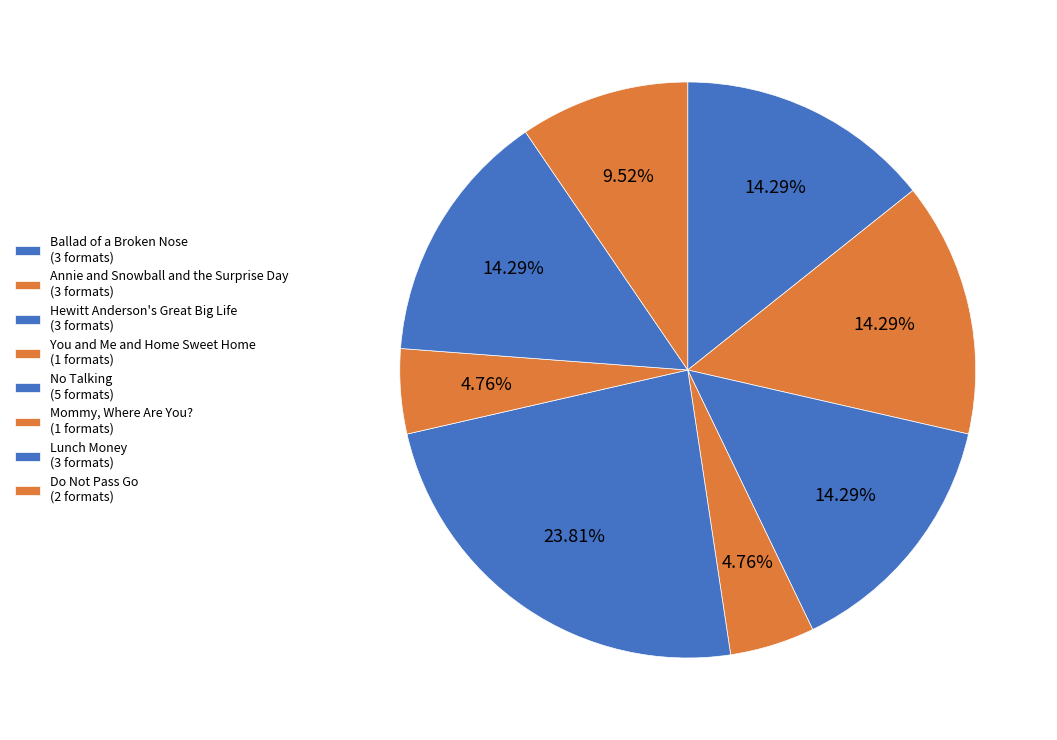

Rank the categories by value from highest to lowest.

No Talking, Ballad of a Broken Nose, Annie and Snowball and the Surprise Day, Hewitt Anderson's Great Big Life, Lunch Money, Do Not Pass Go, You and Me and Home Sweet Home, Mommy, Where Are You?